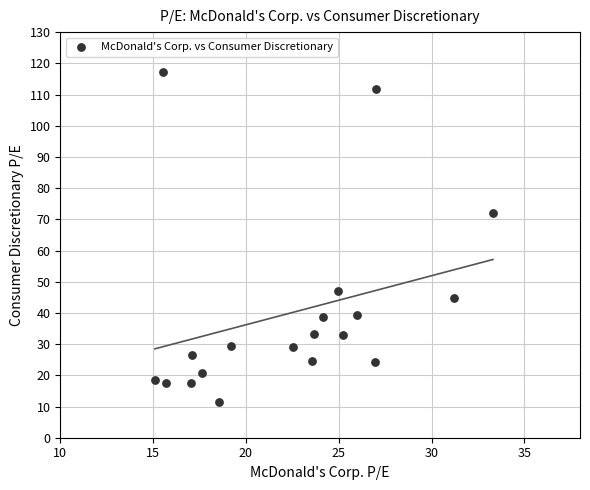

What Y value in the scatter plot is closest to 64?

72.1